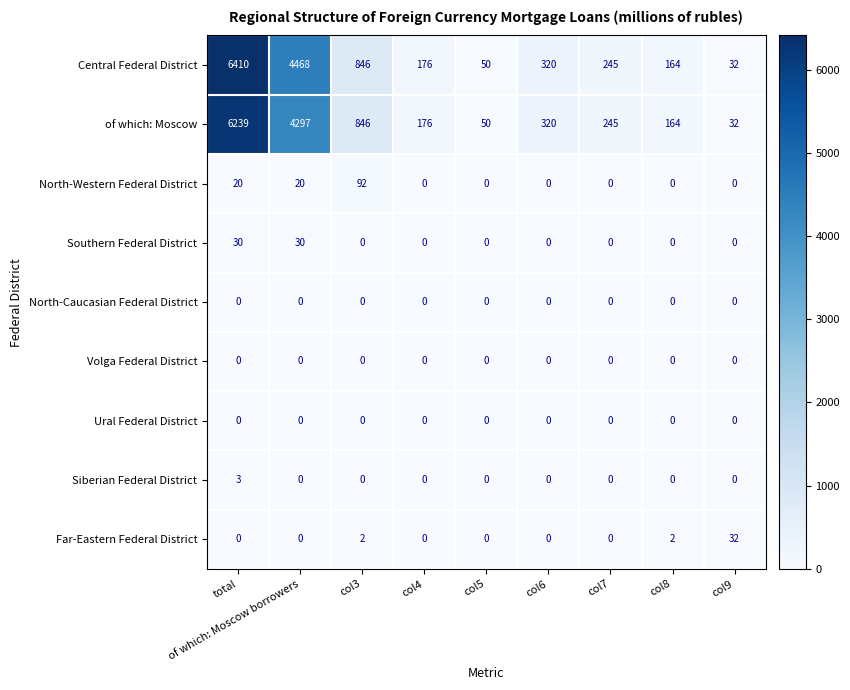

What value does the Southern Federal District series have at total, to the nearest 10?

30